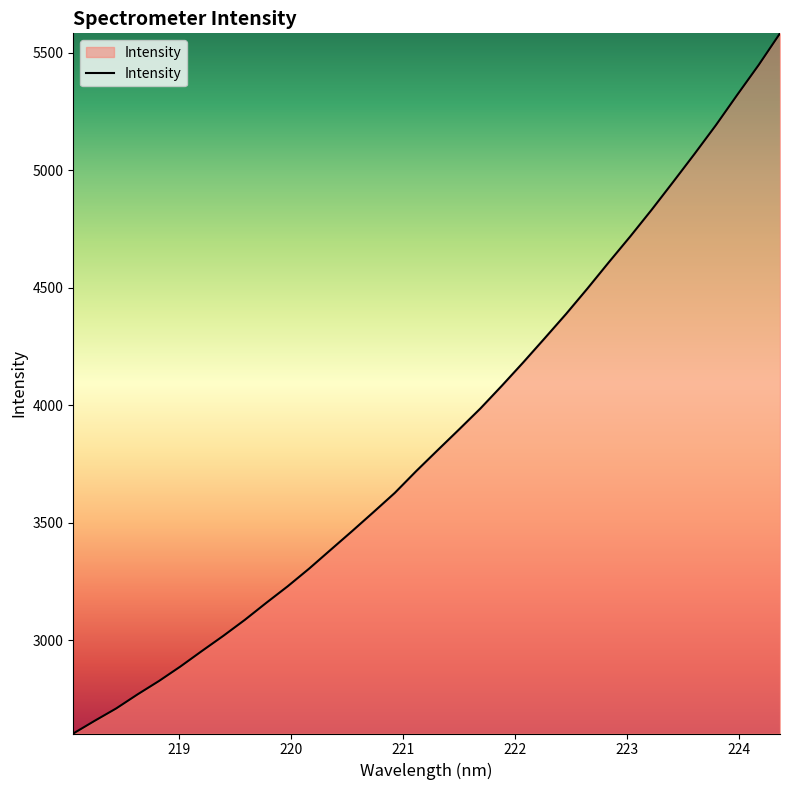

What is the difference between the maximum and minimum values?

2979.8